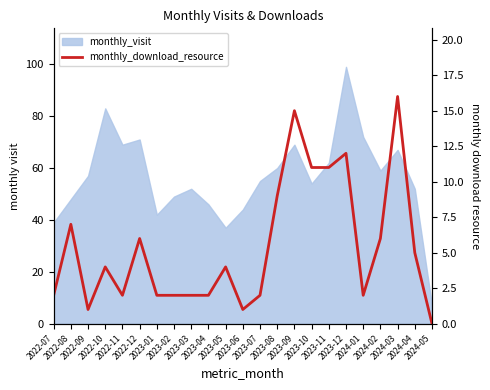

Which category has the lowest value across all series?

2024-05